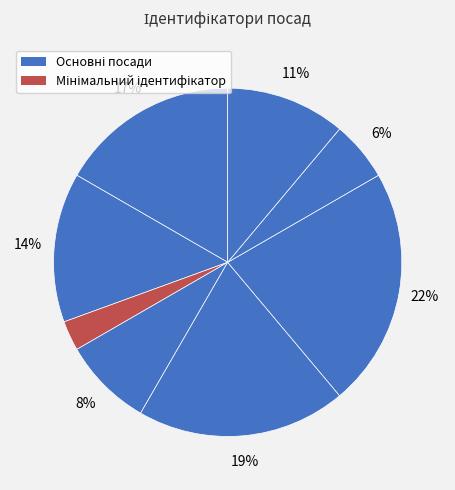

How many segments does this pie chart have?

8